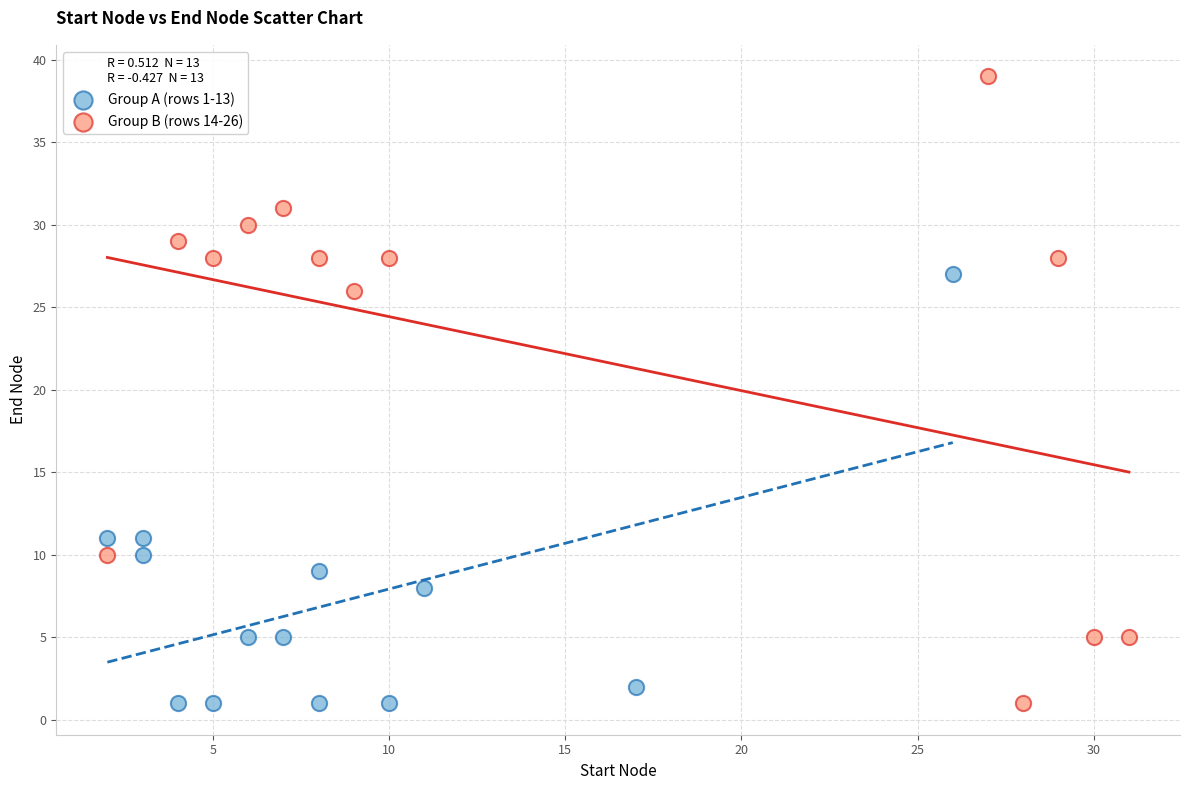

Which series reaches the maximum Y coordinate?

Group B (rows 14-26)